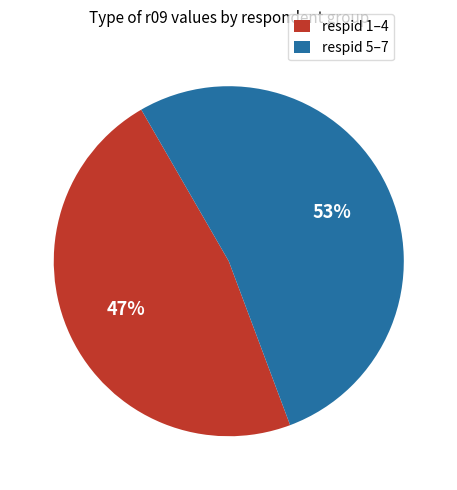

Is it true that respid 5–7 is 53% of the pie?

True